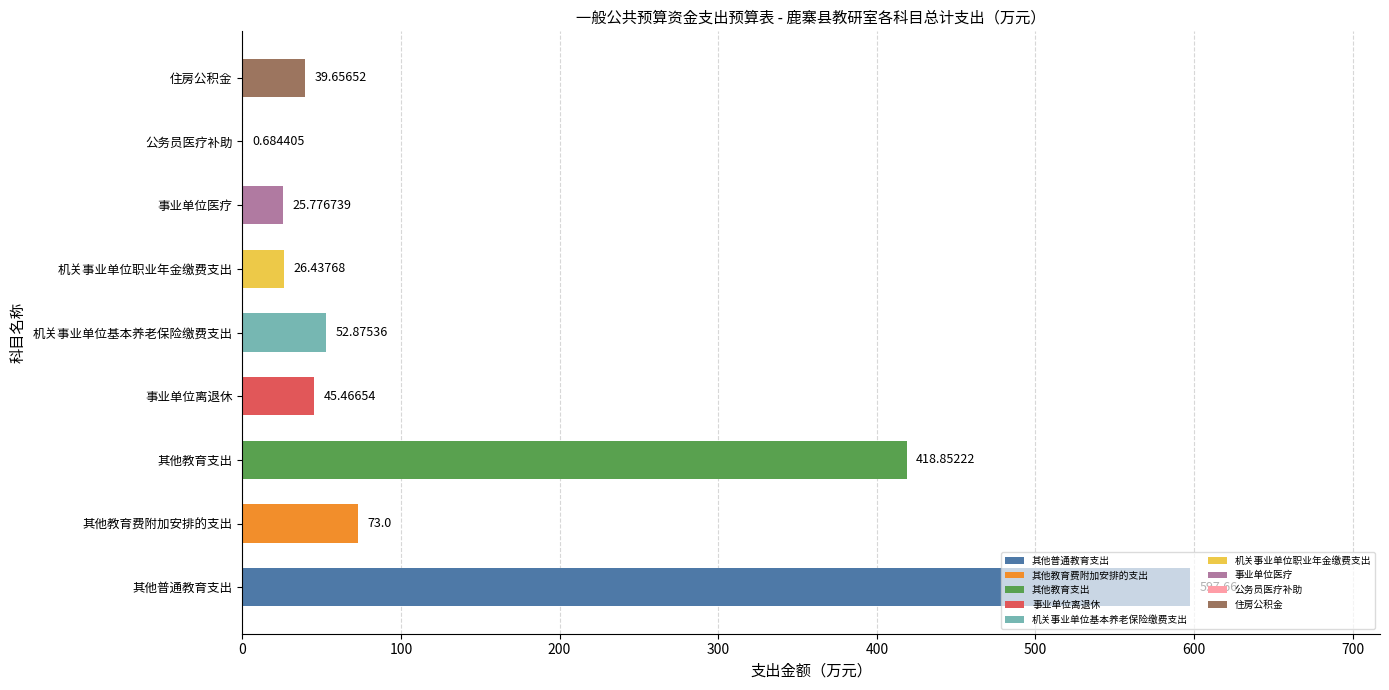

Between 住房公积金 and 机关事业单位职业年金缴费支出, which is larger?

住房公积金